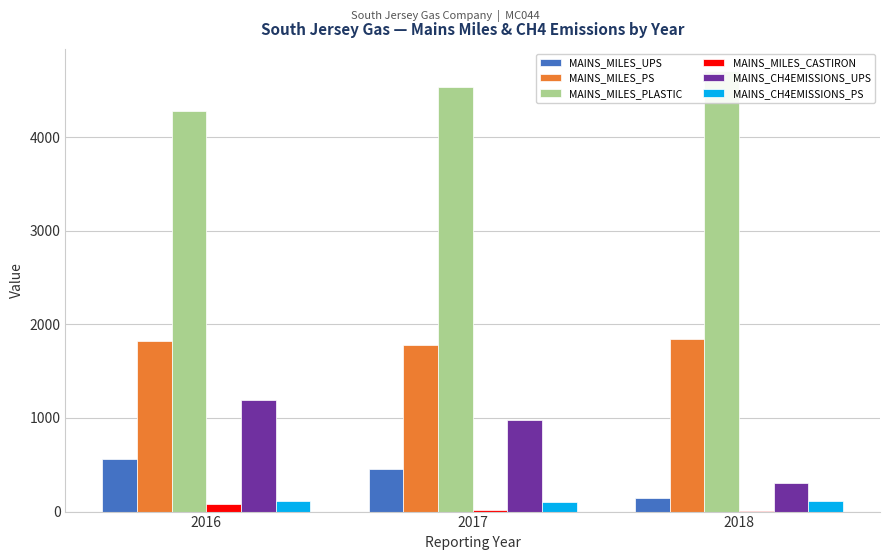

What is the difference between the maximum and minimum values in the MAINS_MILES_CASTIRON series?

75.0